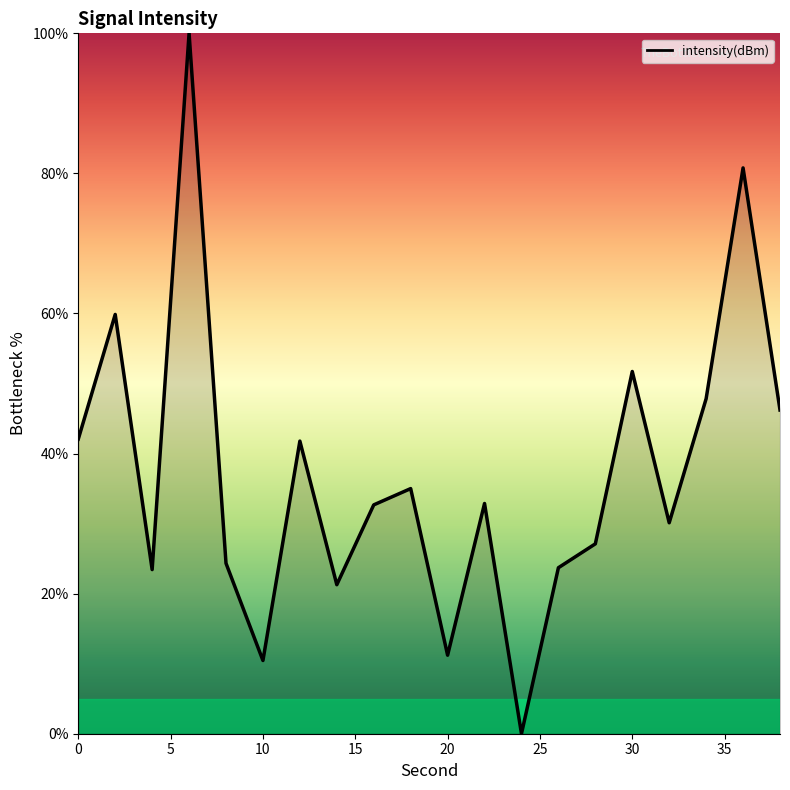

What is the maximum value shown in the chart?

100.0